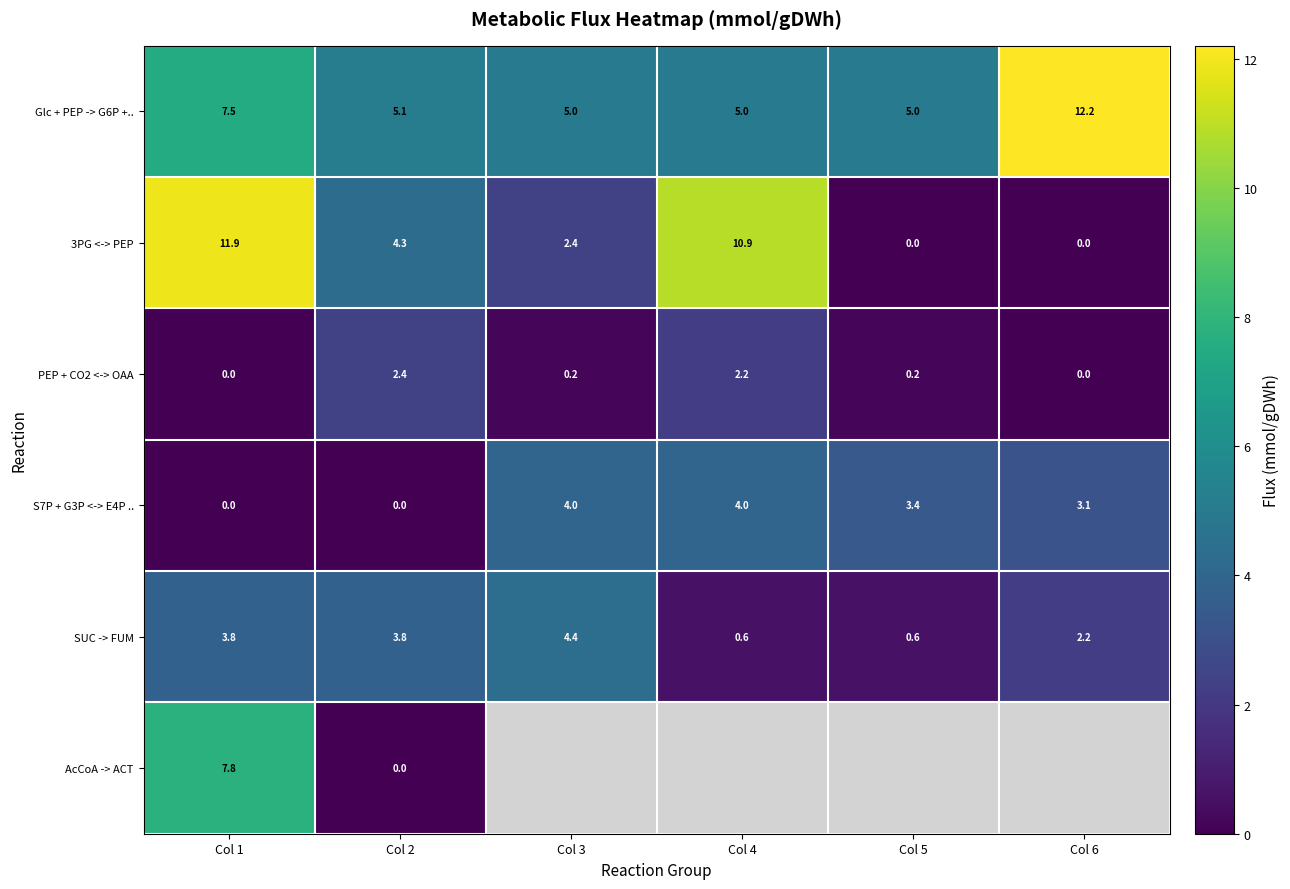

What is the spread (max minus min) of values at Col 2?

5.1